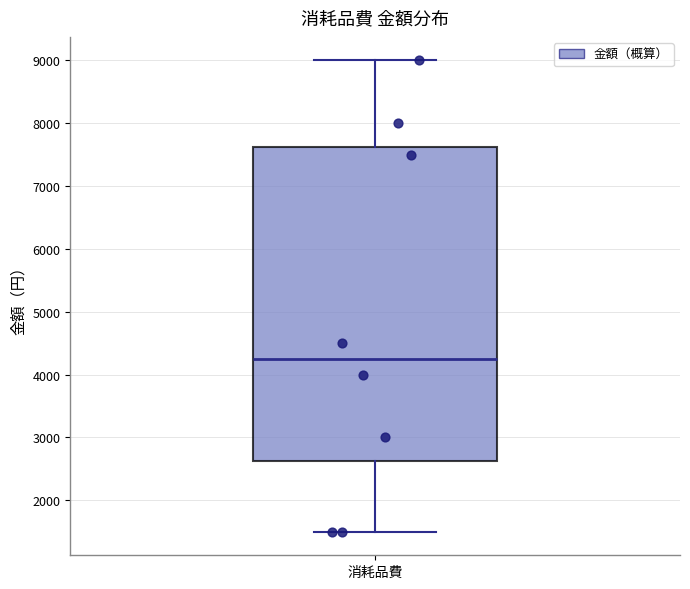

Where does the lower whisker of the box for 消耗品費 end on the y-axis? The values are not printed on the chart, so give them approximately, as read against the axis.

1500